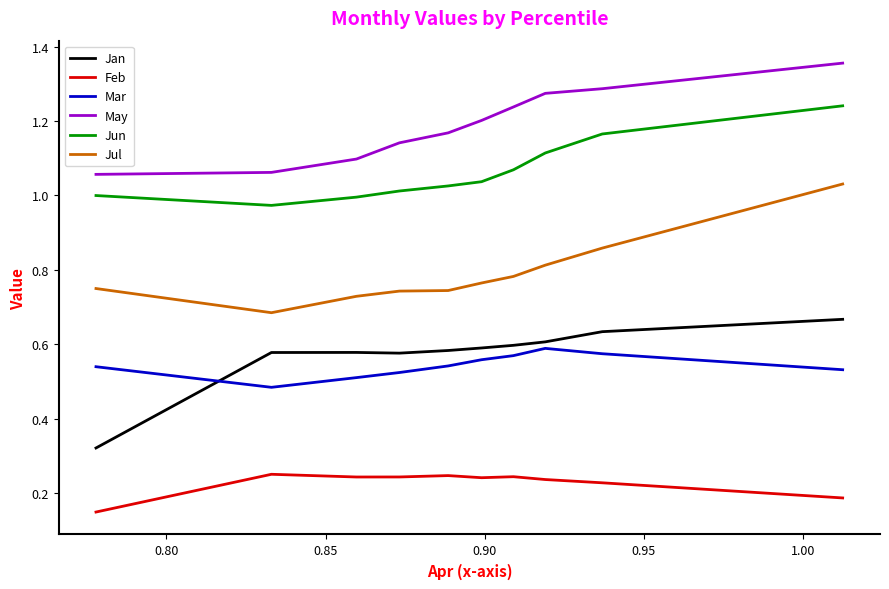

True or false: Mar and Feb cross at least once.

False